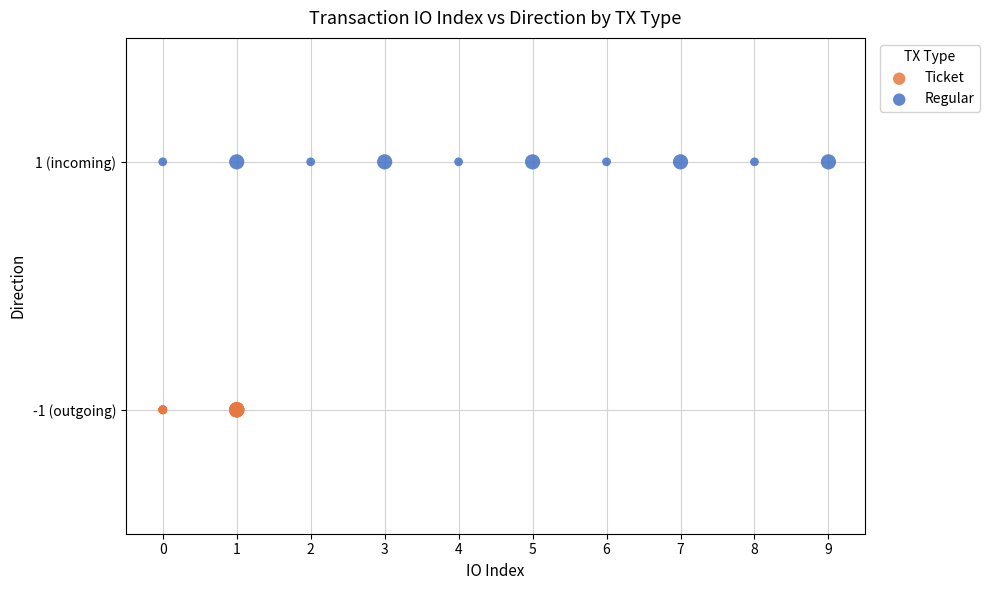

Which series contains the lowest Y value?

Ticket